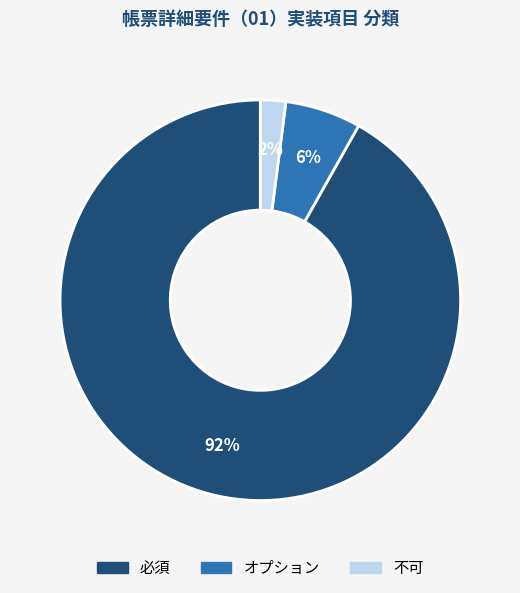

Which slice is the largest?

必須